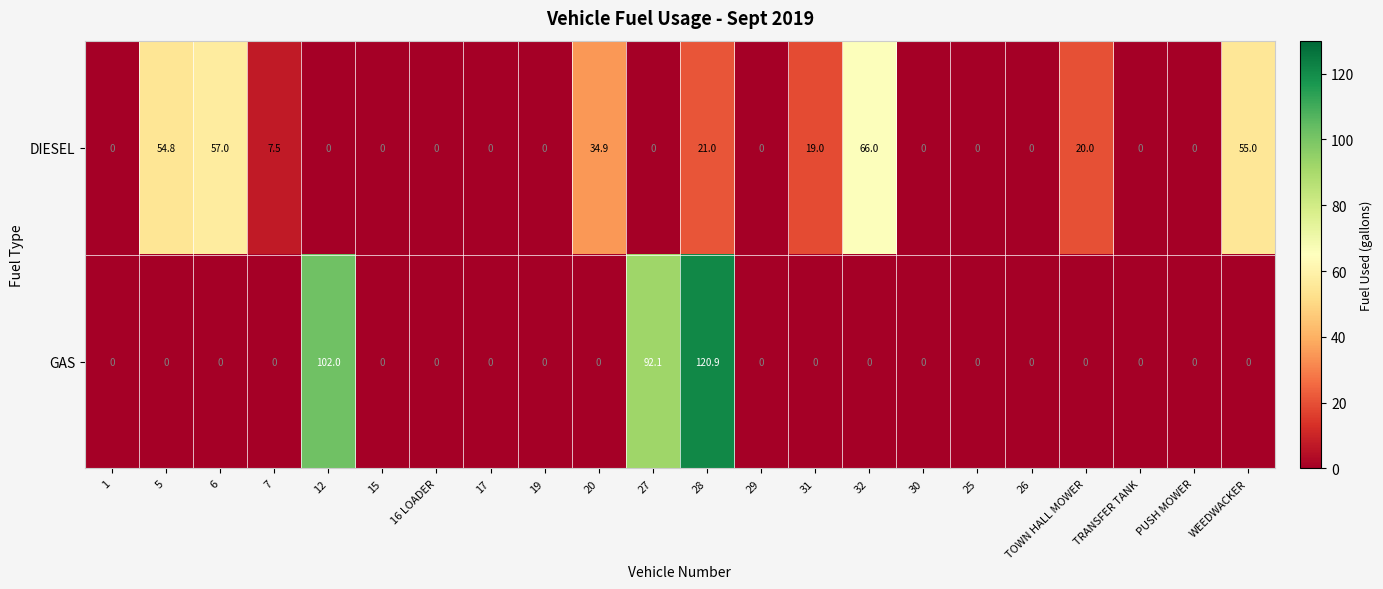

Rank the series at 32 from highest to lowest value.

DIESEL, GAS